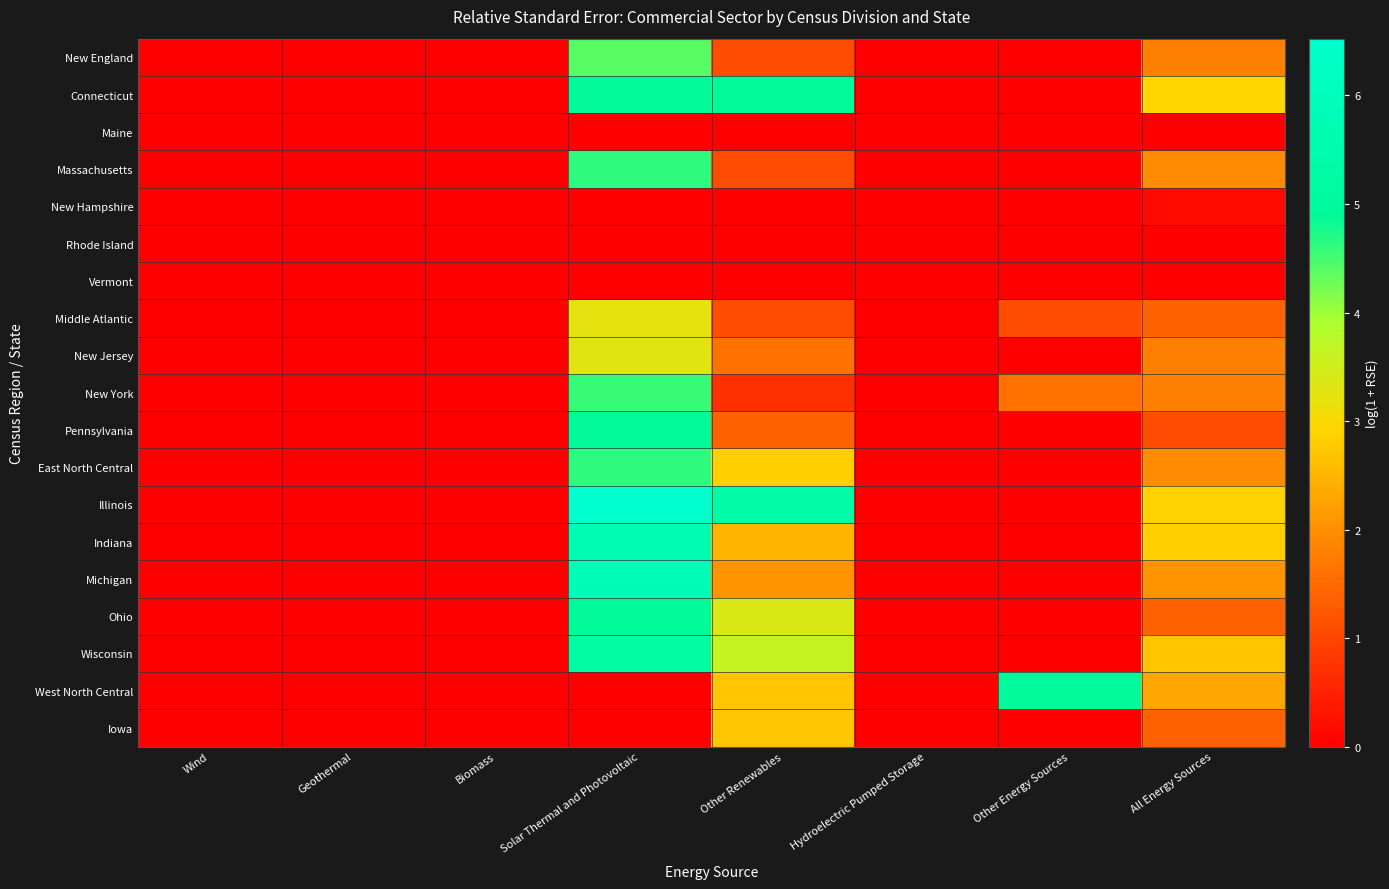

Which series changed the most between Biomass and Other Energy Sources?

West North Central